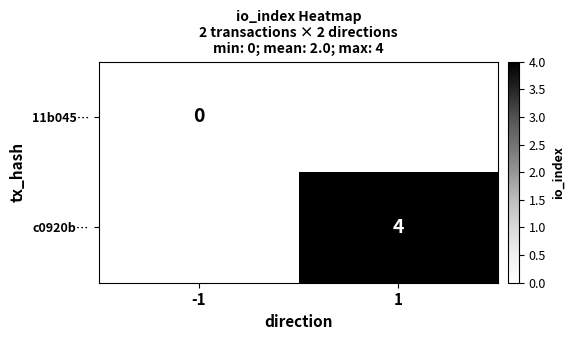

At how many categories does at least one series exceed 0?

1